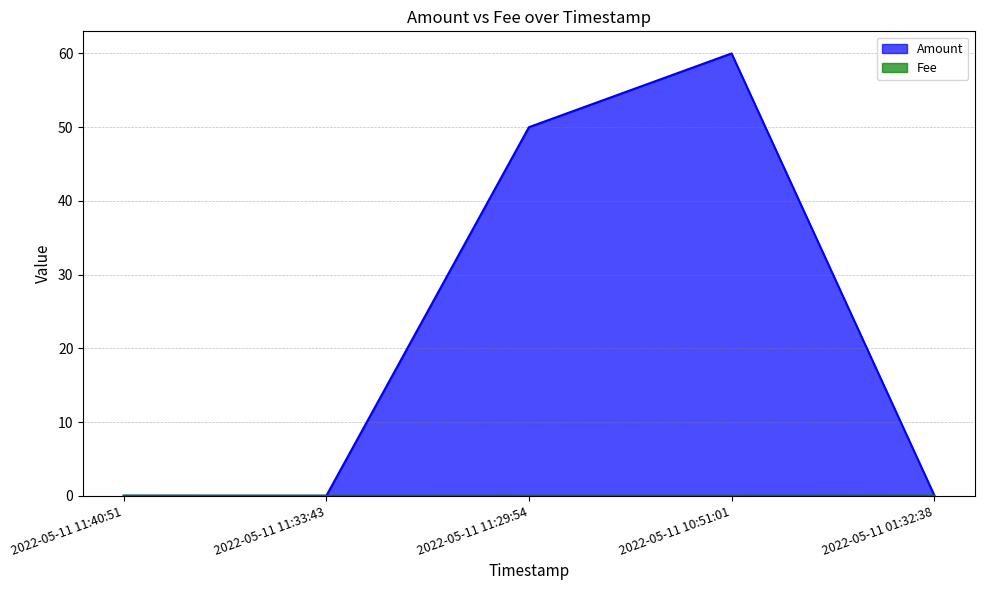

Reading right to left, transcribe all the data shown in this chart.

Amount: 0.1	60.0	50.0	0.0	0.0
Fee: 0.0	0.0	0.0	0.0	0.0